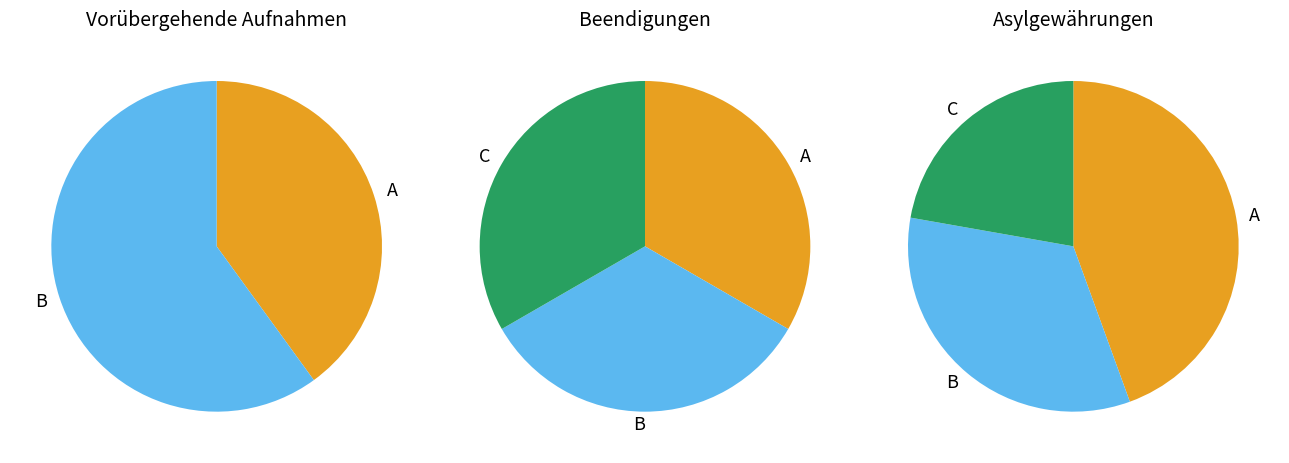

True or false: Europa accounts for 45% of the total.

False